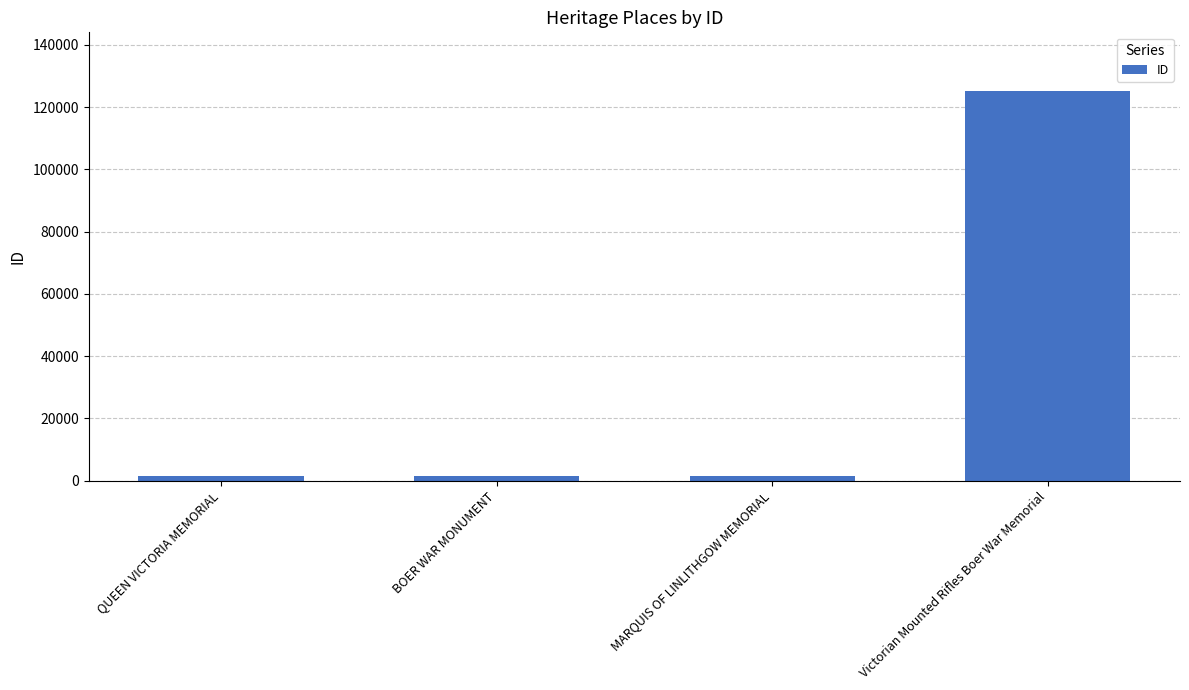

What value does the data have at Victorian Mounted Rifles Boer War Memorial?

125237